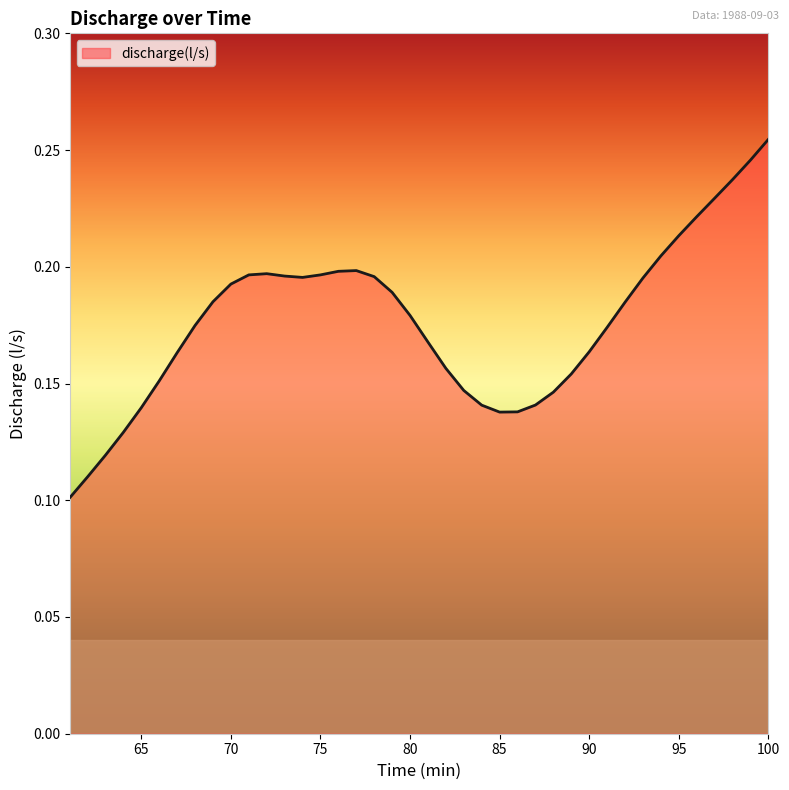

What is the average value?

0.2